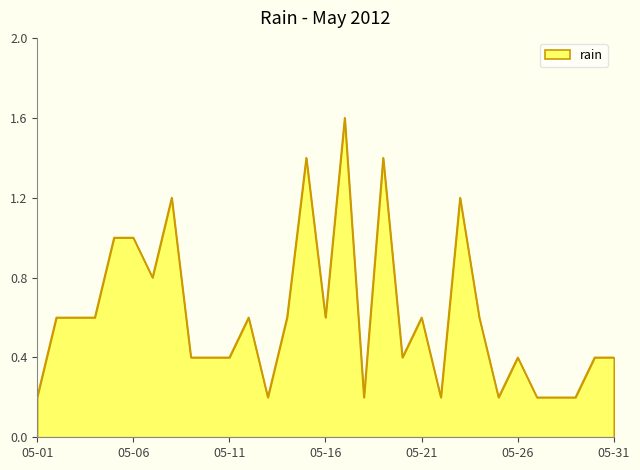

What is the maximum value shown in the chart?

1.6